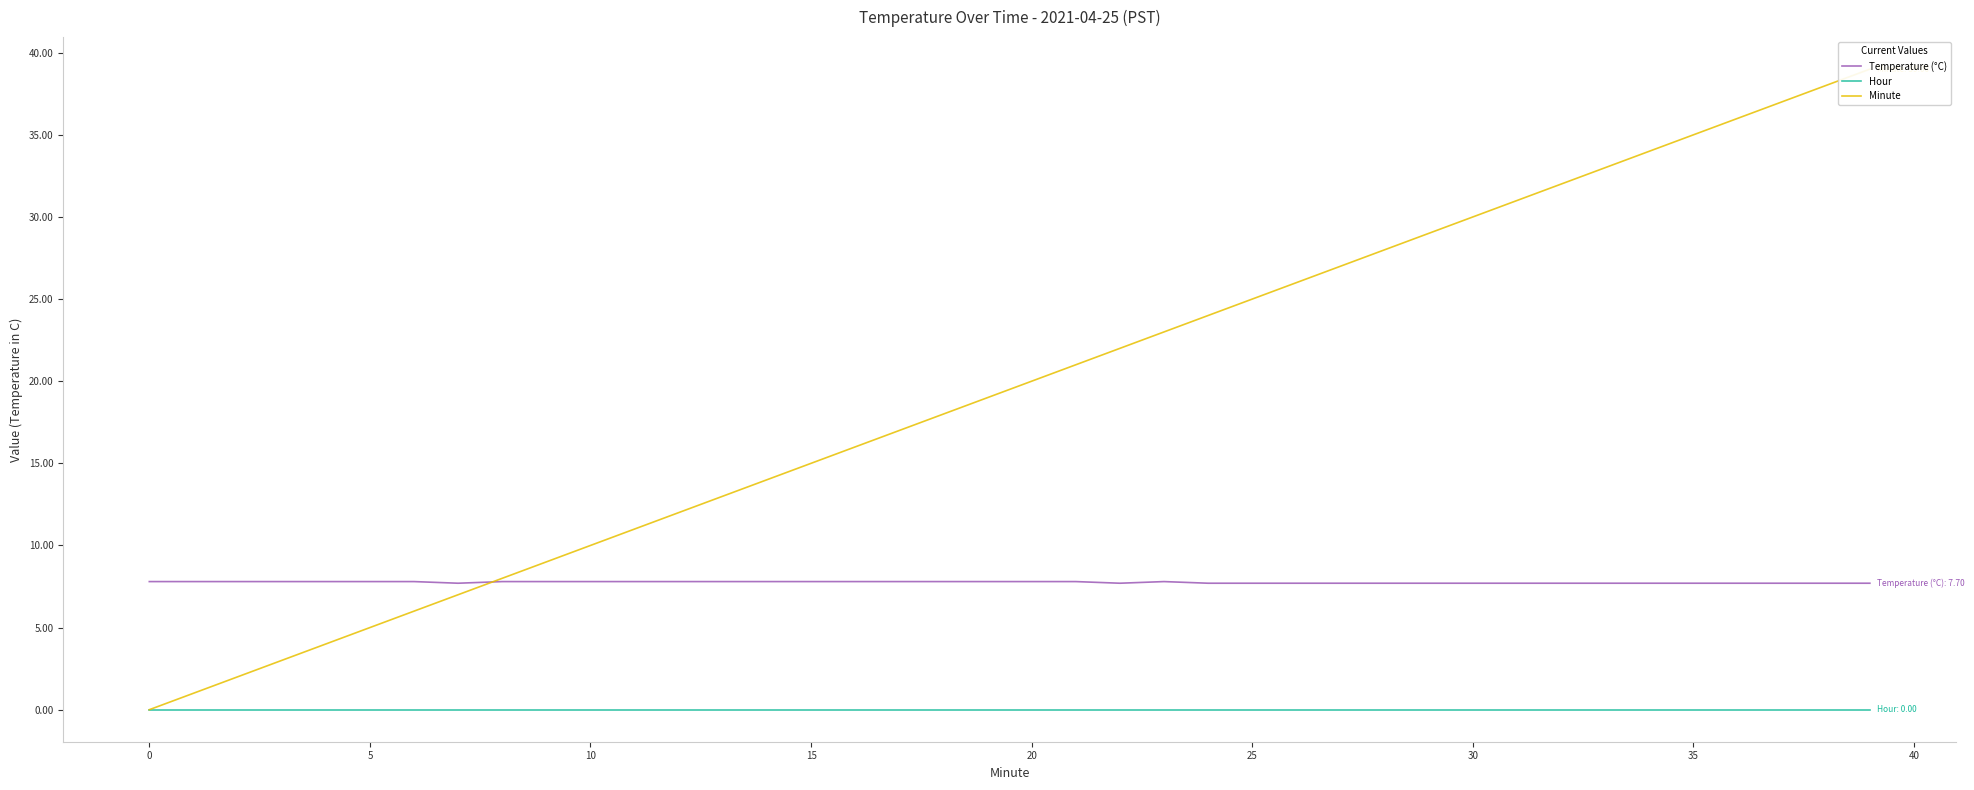

What is the difference between the second highest and second lowest values in the Temperature (°C) series?

0.1